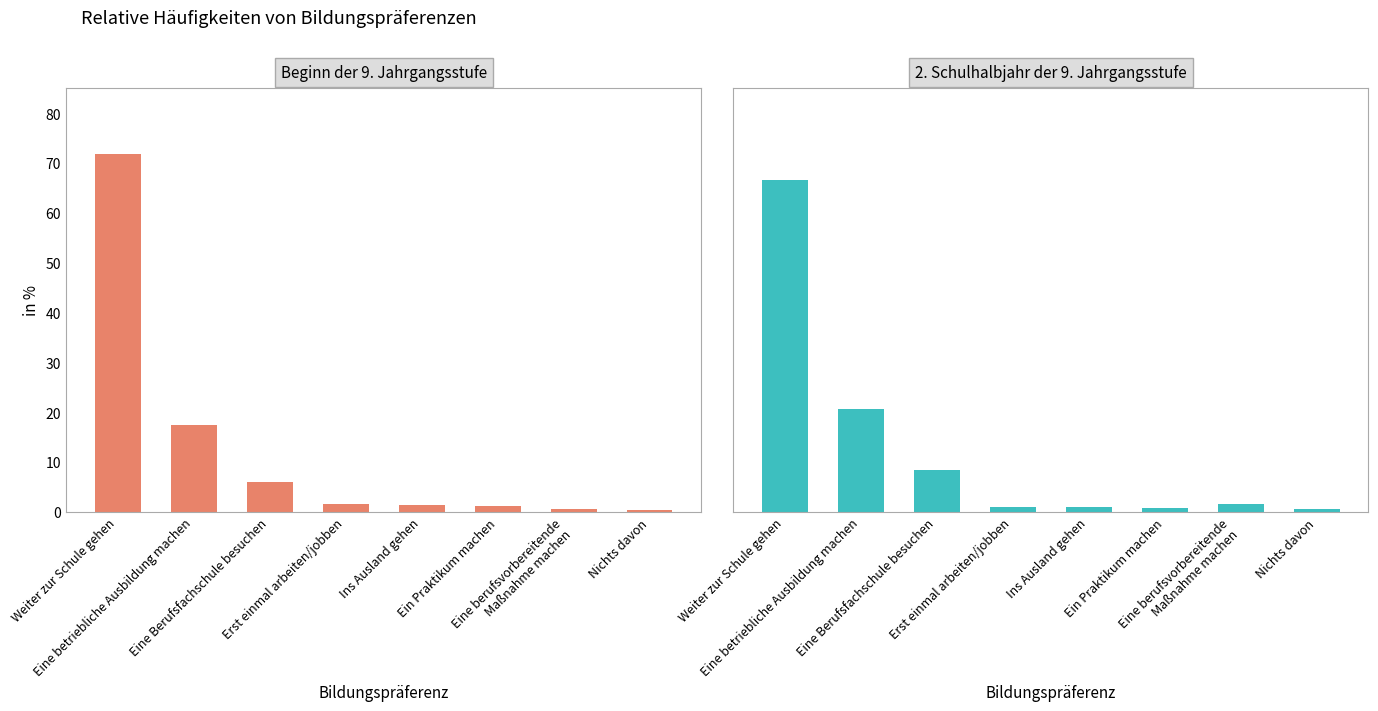

How many values in the 2. Schulhalbjahr der 9. Jahrgangsstufe series exceed 1?

4